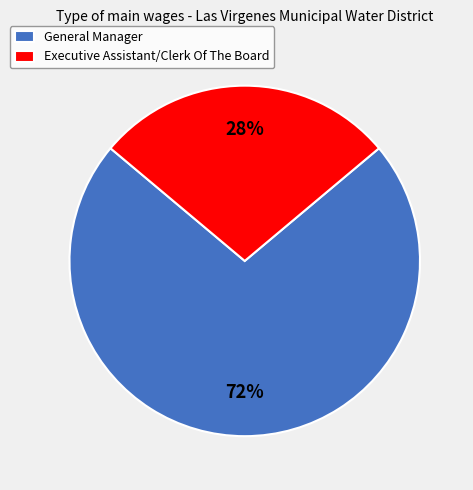

Which slice is the smallest?

Executive Assistant/Clerk Of The Board